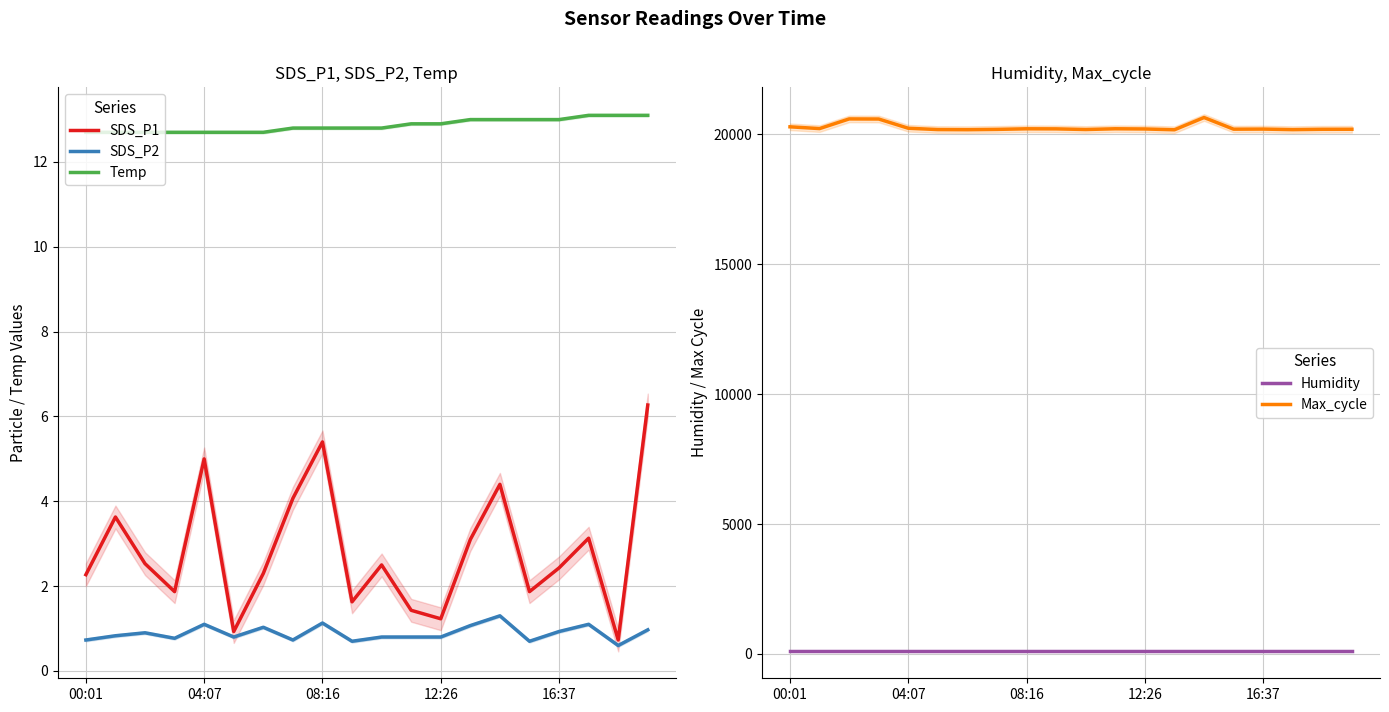

Which series has the largest total across all categories?

Max_cycle